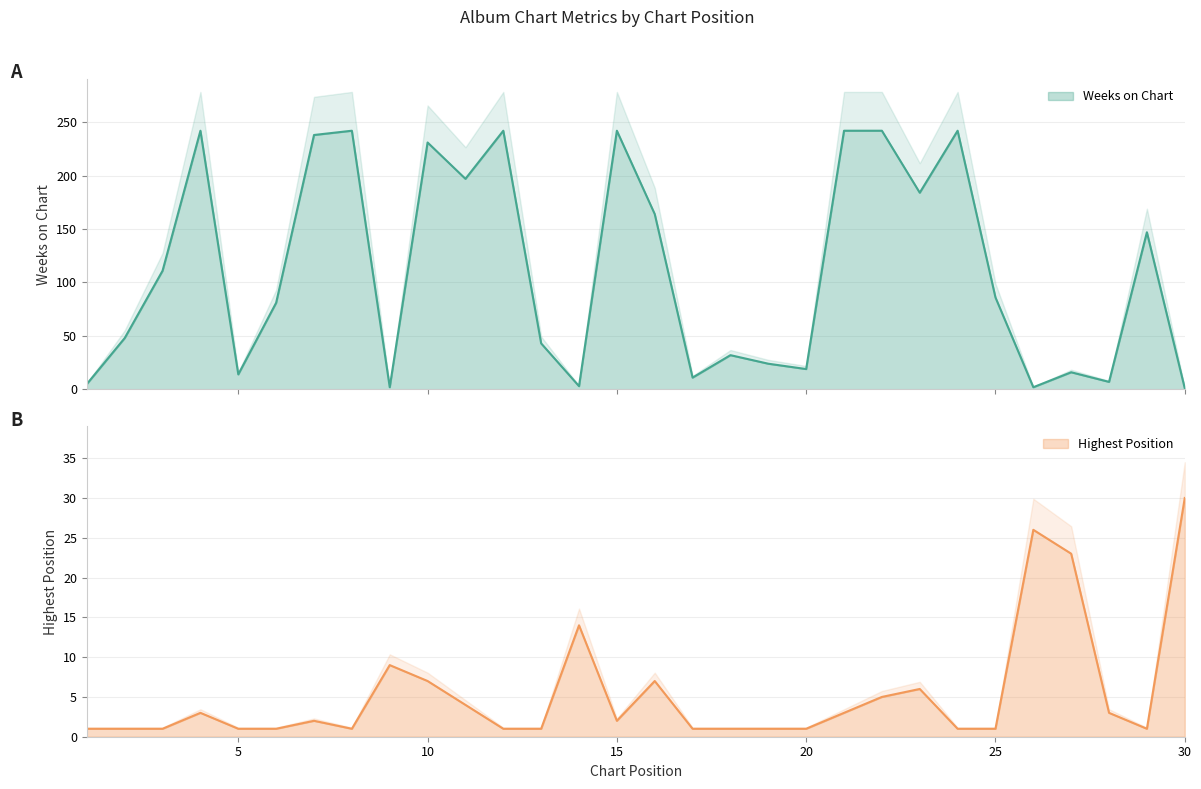

Is it true that Posicion mas alta equals 30 at 30?

True